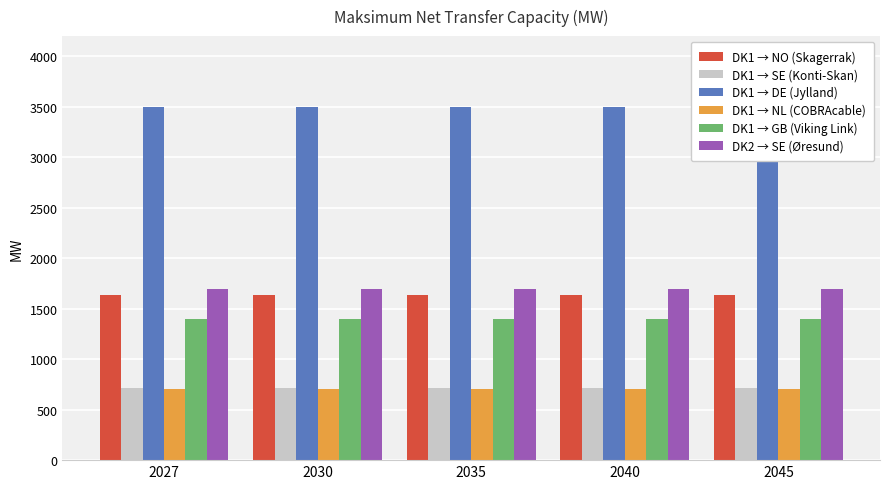

The value of DK1 → SE (Konti-Skan) at 2030 is 715. True or false?

True